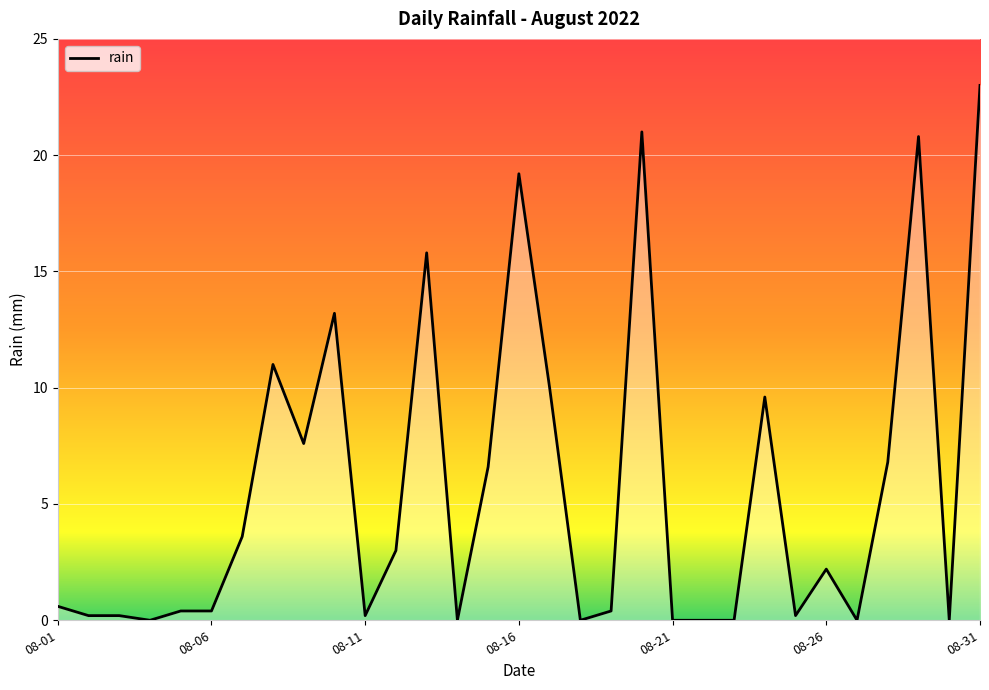

What is the greatest value displayed?

23.0